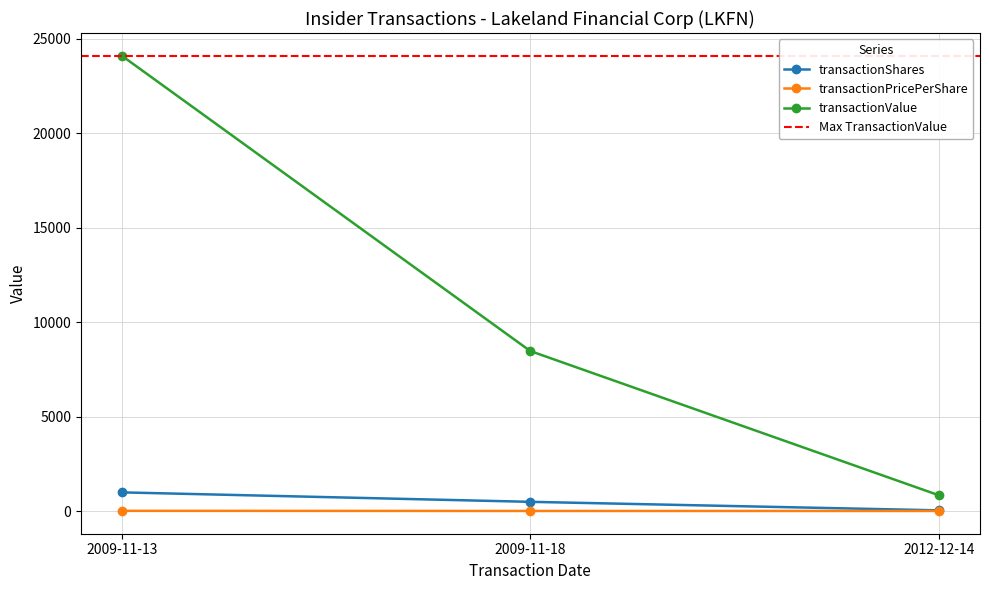

Does the chart display data point markers on the line(s)?

Yes